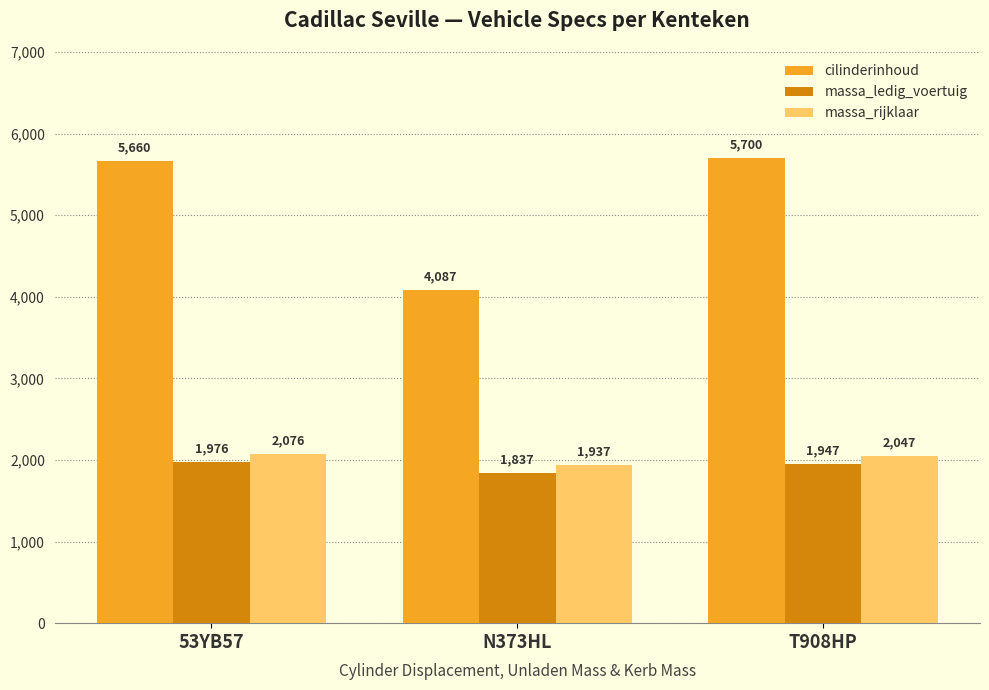

How many bars are there in each group?

3